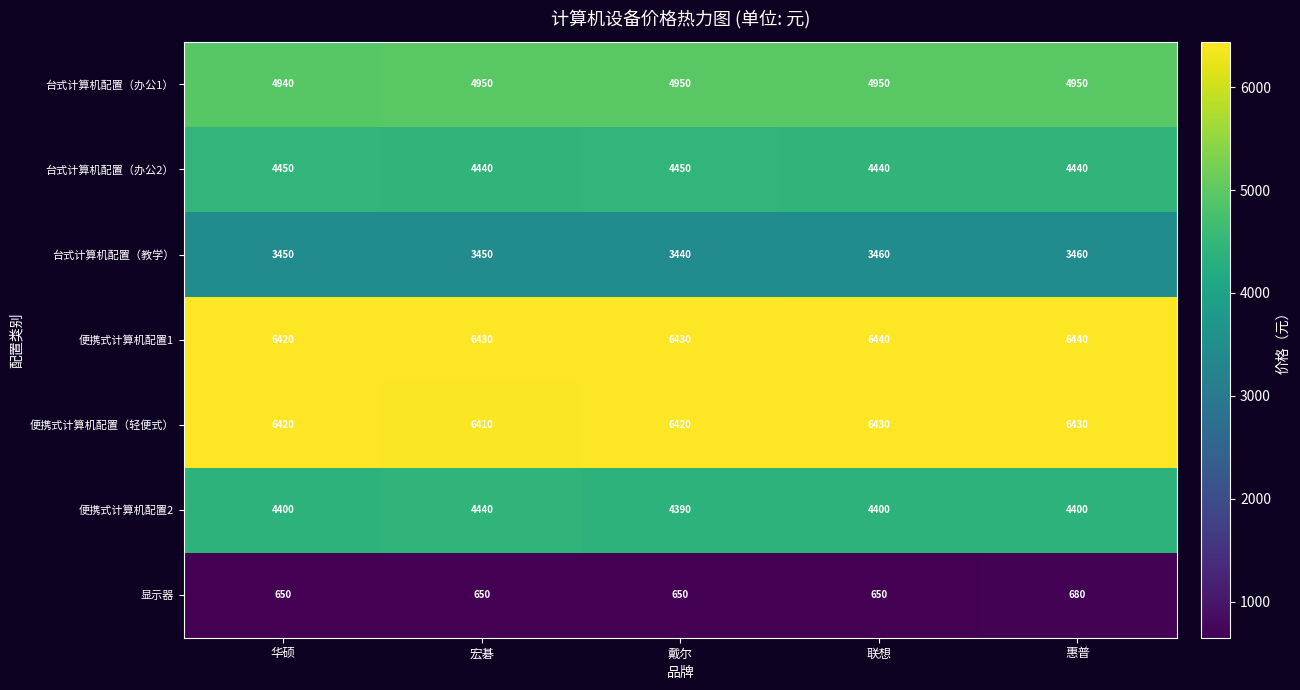

Which category has the lowest value in the 便携式计算机配置2 series?

戴尔